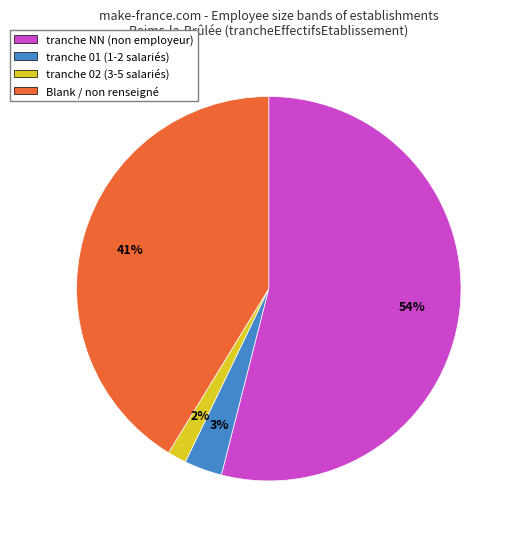

Is there any slice that represents more than half of the pie?

Yes